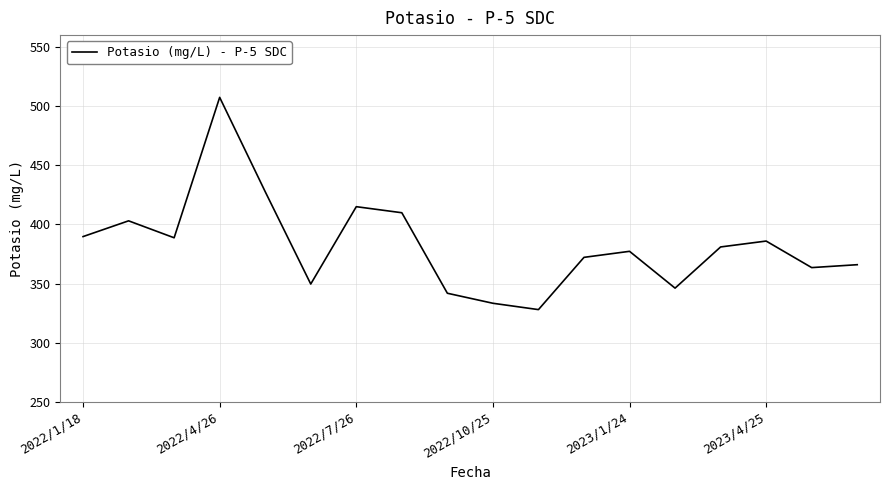

What is the average value?

382.6